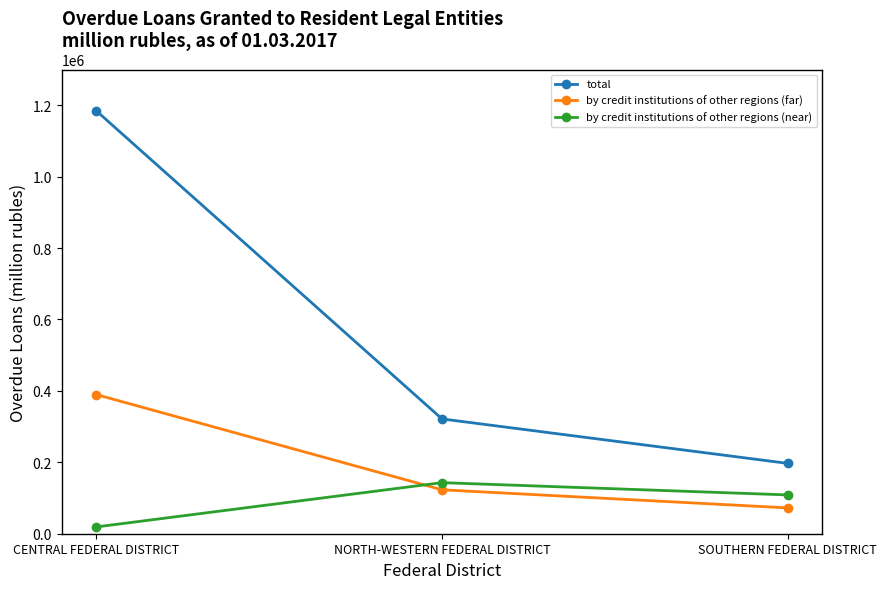

What is the difference between the by credit institutions of other regions (near) values at NORTH-WESTERN FEDERAL DISTRICT and SOUTHERN FEDERAL DISTRICT?

34390